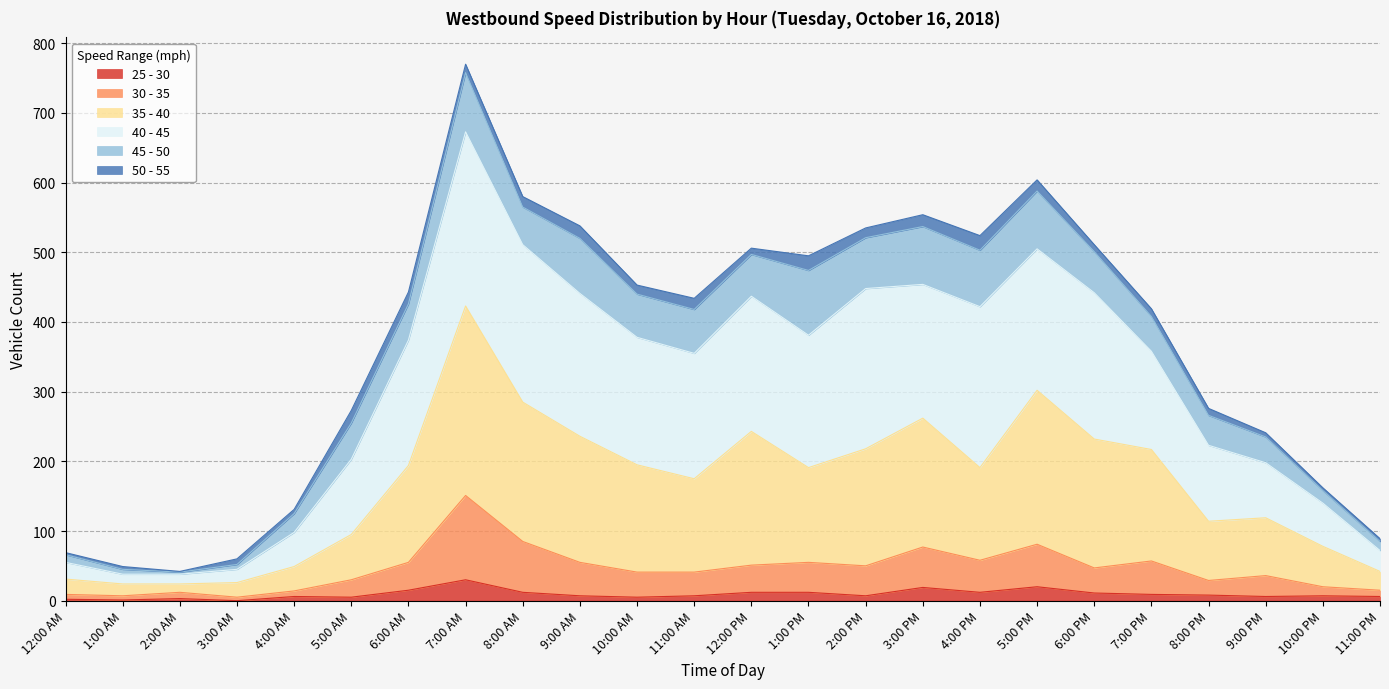

Does the chart display data point markers on the line(s)?

No